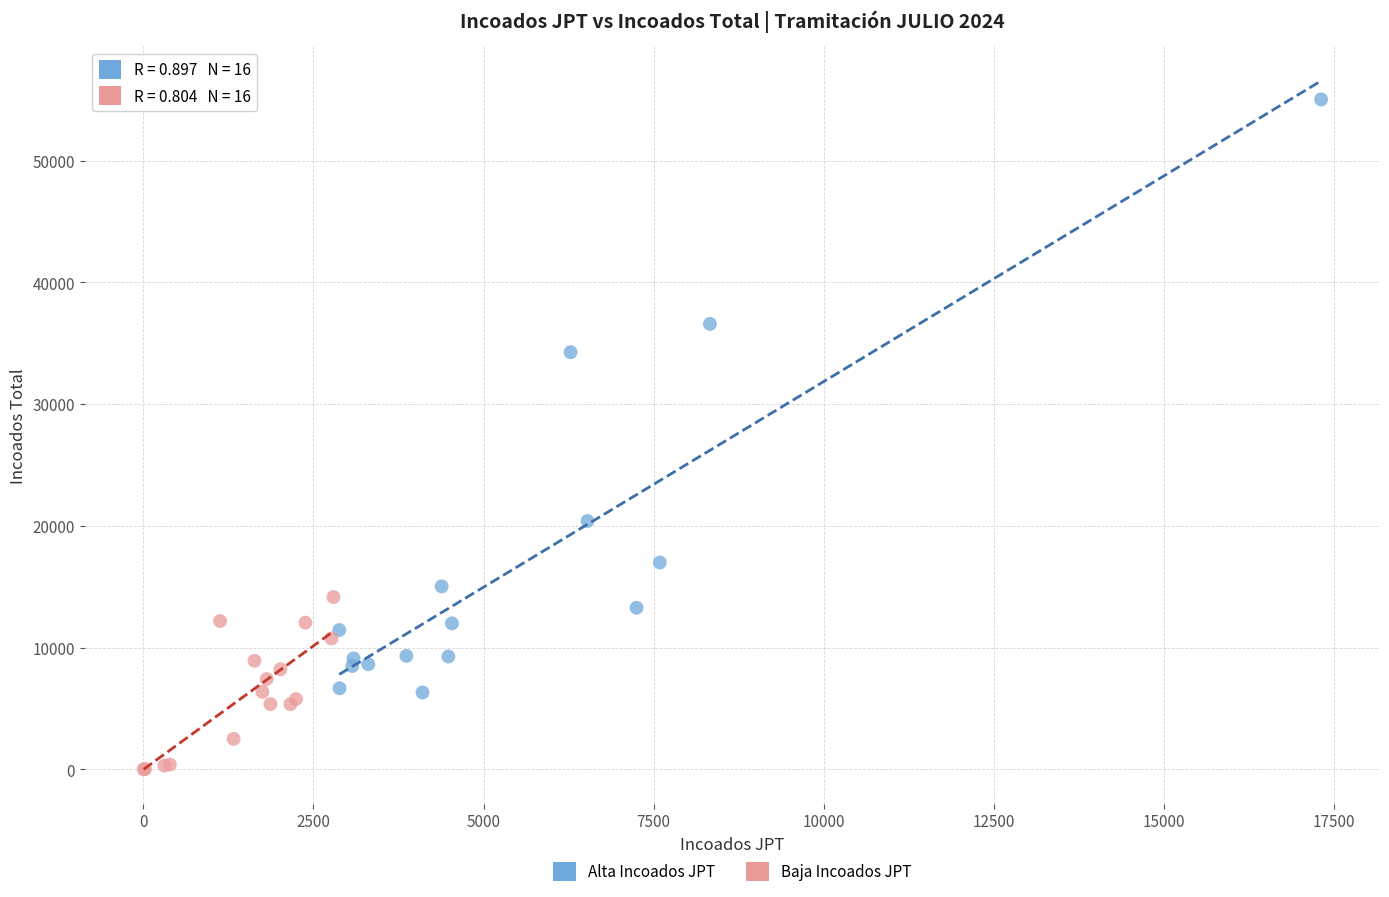

Which series has the widest spread of Y values?

Alta Incoados JPT